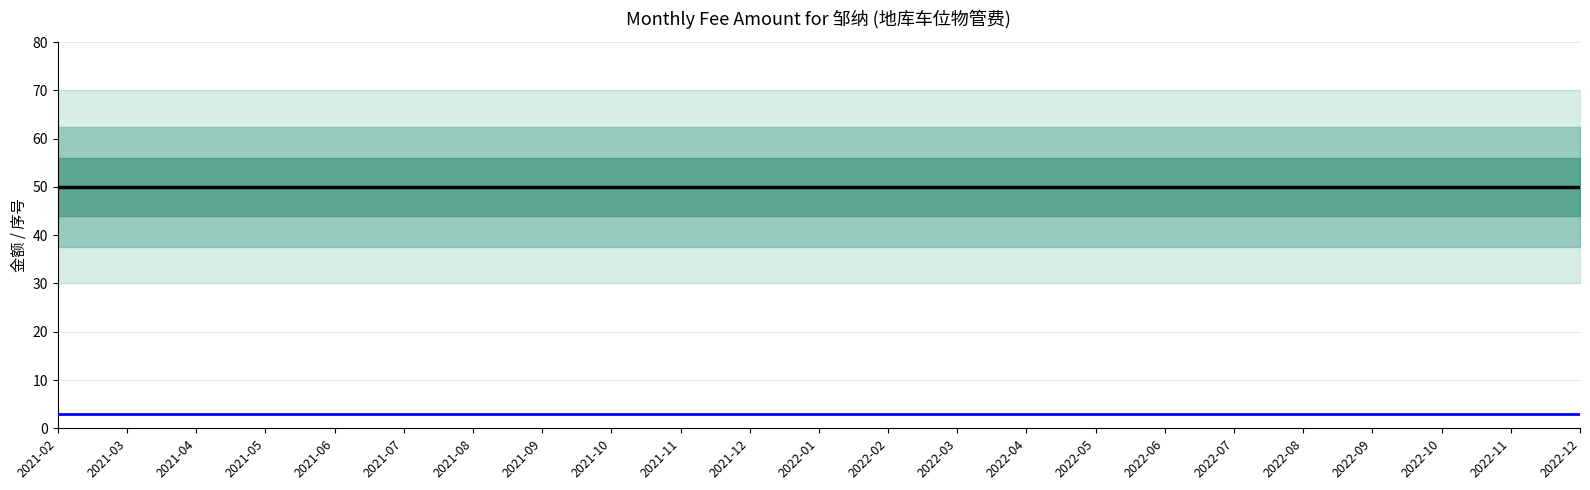

Count the number of categories in the chart.

23